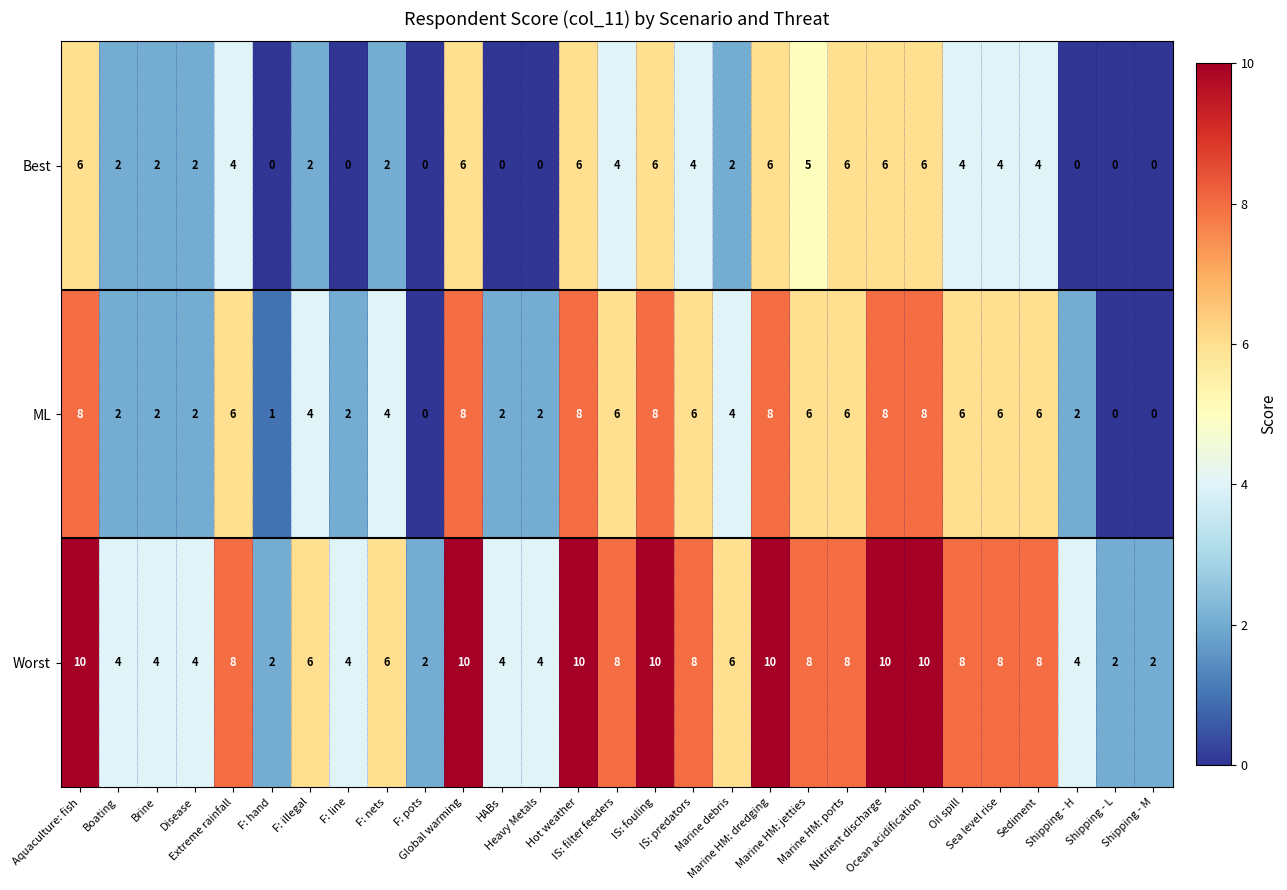

What is the maximum value shown in the chart?

10